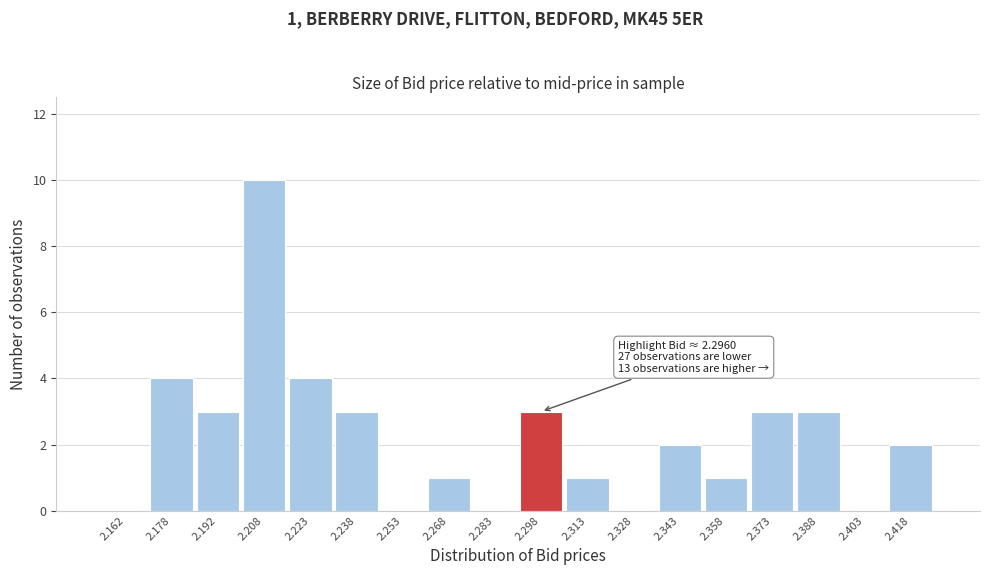

Which range on the x-axis has the tallest bar?

2.200 to 2.215